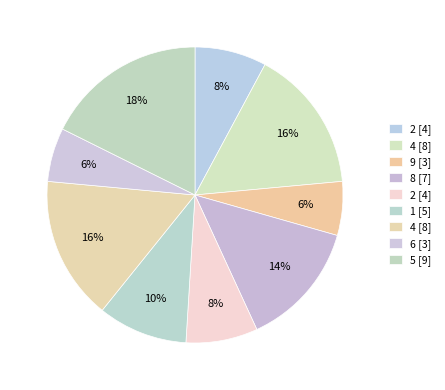

How many segments does this pie chart have?

9